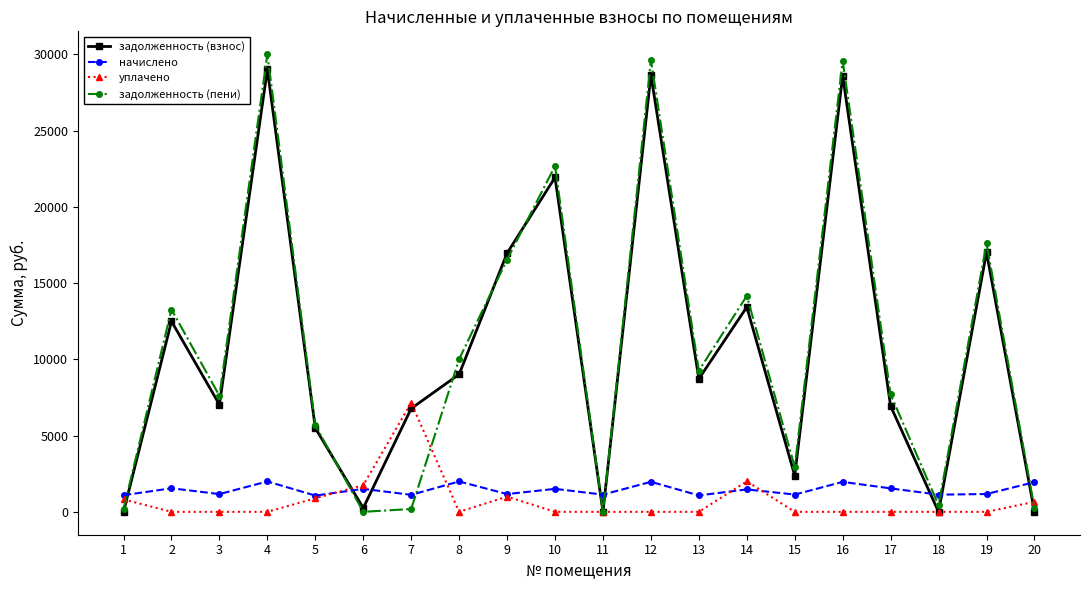

The value of задолженность (пени) at 14 is 9739.3. True or false?

False